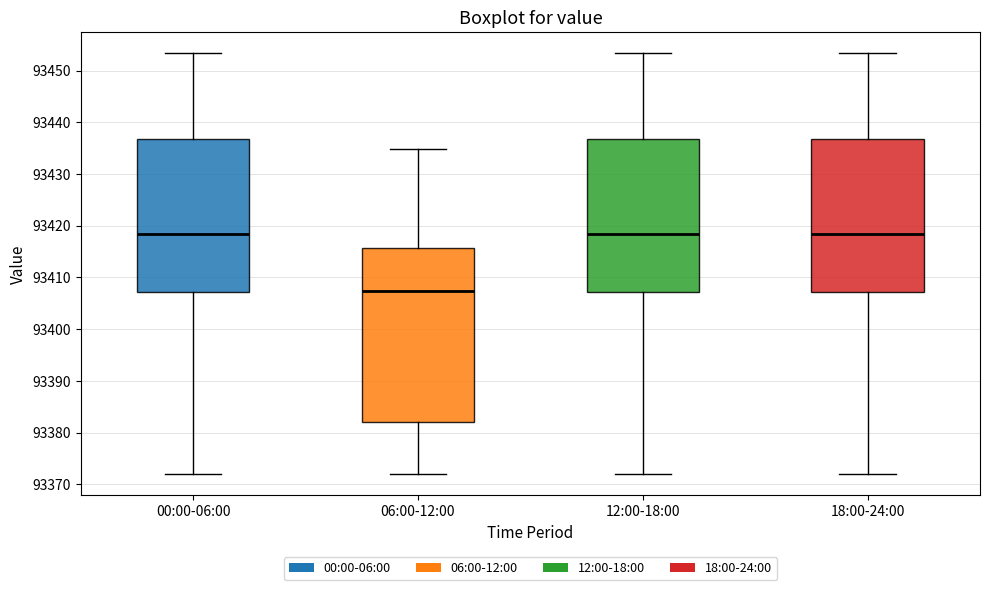

Reading left to right, transcribe this box plot: for each box, give where its median line is, the range the box spans, and where its two whiskers end, as read against the y-axis. The values are not printed on the chart, so give them approximately, as read against the axis.

00:00-06:00: median 93418, box 93407 to 93437, whiskers 93372 to 93453
06:00-12:00: median 93407, box 93382 to 93416, whiskers 93372 to 93435
12:00-18:00: median 93418, box 93407 to 93437, whiskers 93372 to 93453
18:00-24:00: median 93418, box 93407 to 93437, whiskers 93372 to 93453